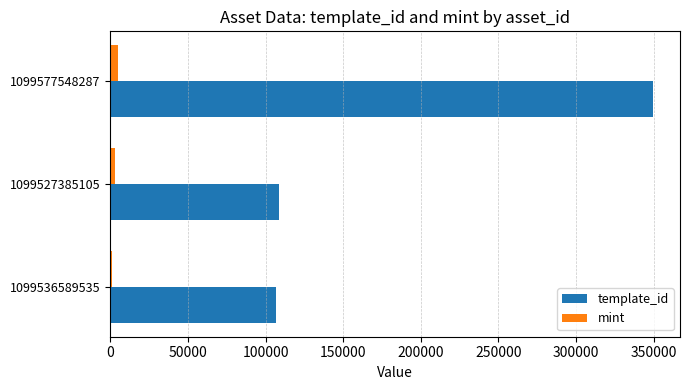

Between 1099536589535 and 1099577548287, which series saw the biggest shift?

template_id